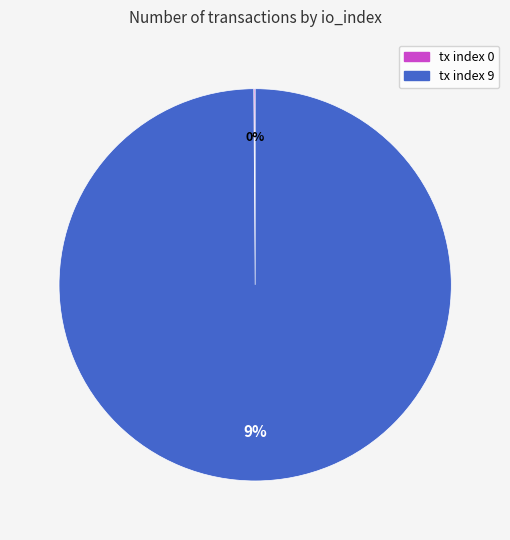

To the nearest percent, what is the difference between the tx index 0 and tx index 9 slice percentages?

100%